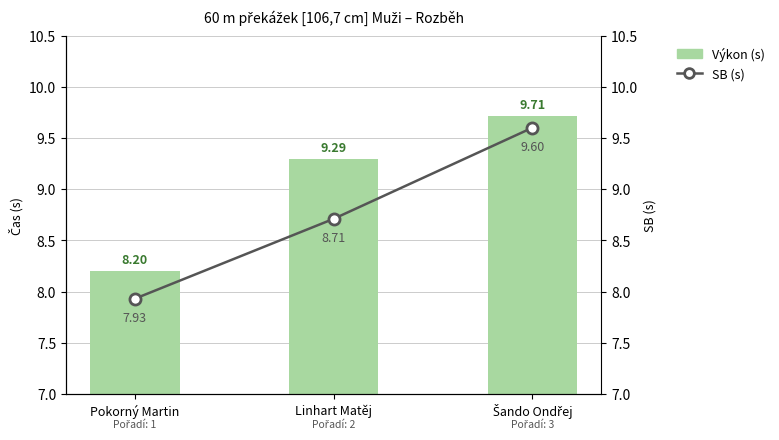

Which has a higher value, Šando Ondřej or Linhart Matěj?

Šando Ondřej